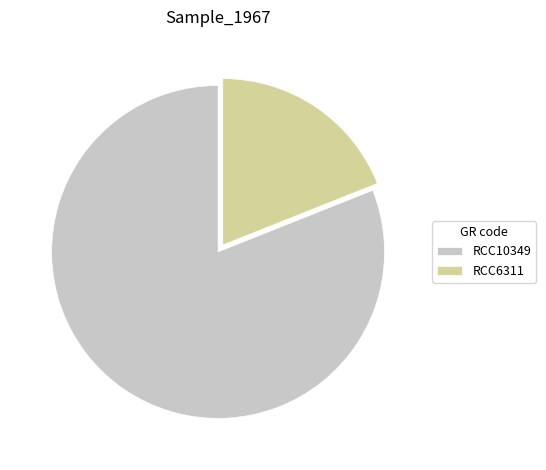

Which category accounts for the majority?

RCC10349